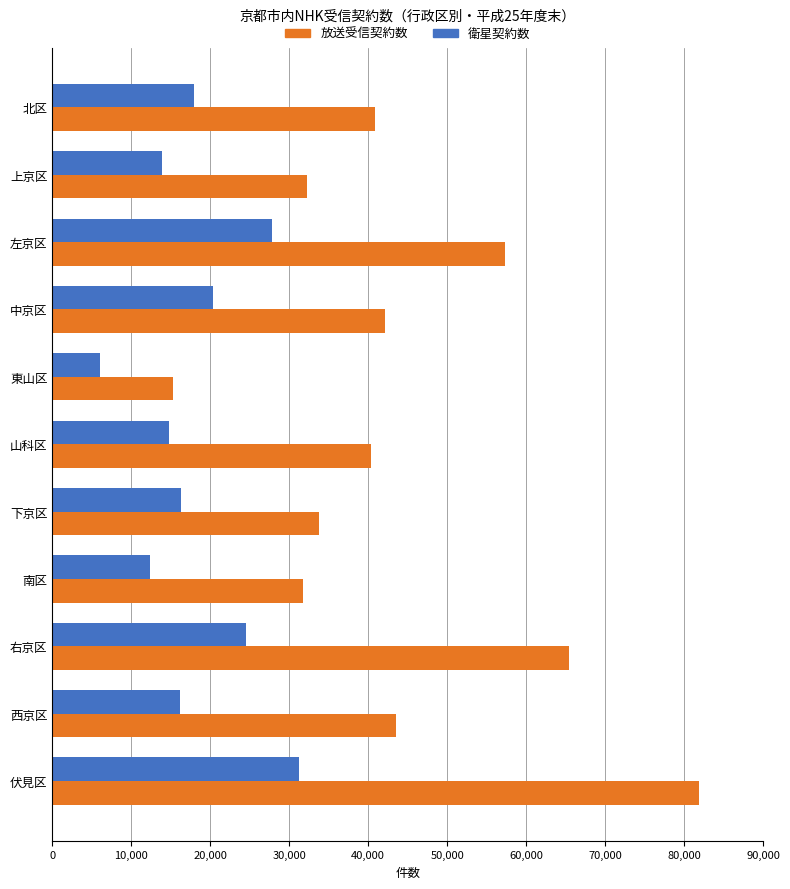

Which series has the widest spread of values?

放送受信契約数